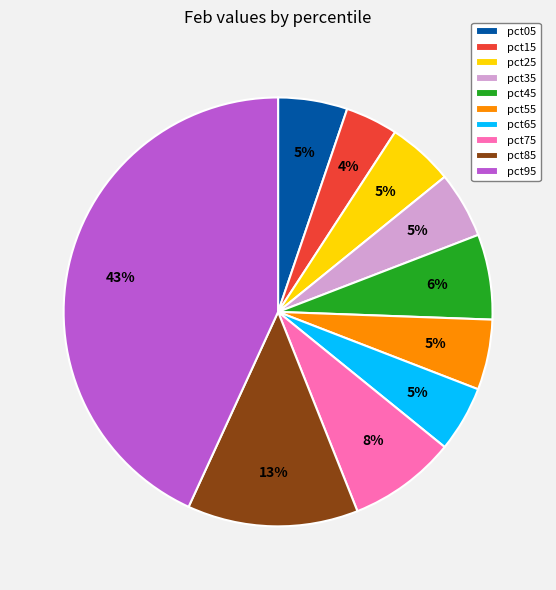

To the nearest percent, what percentage of the pie is pct35?

5%